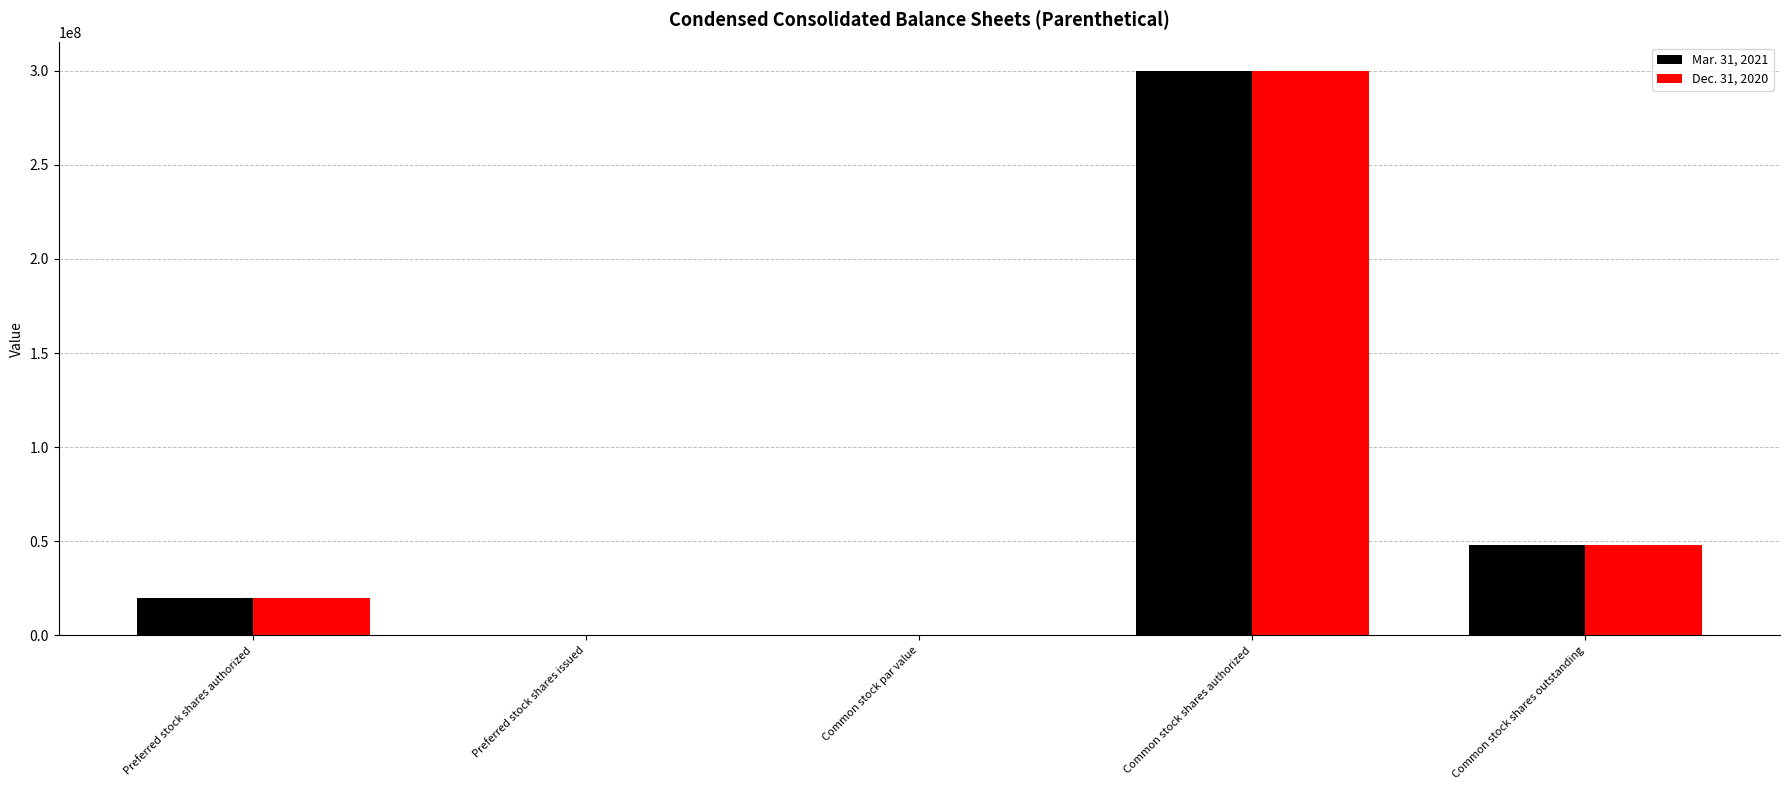

What is the highest value of the Mar. 31, 2021 series?

300000000.0